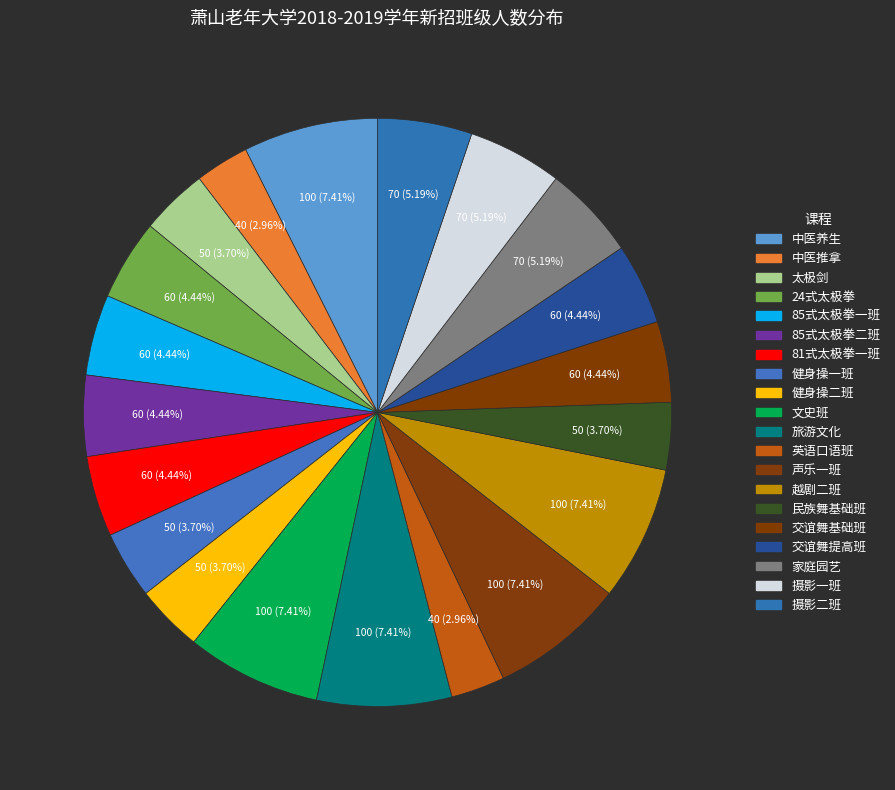

Rank the categories by value from highest to lowest.

中医养生, 文史班, 旅游文化, 声乐一班, 越剧二班, 家庭园艺, 摄影一班, 摄影二班, 24式太极拳, 85式太极拳一班, 85式太极拳二班, 81式太极拳一班, 交谊舞基础班, 交谊舞提高班, 太极剑, 健身操一班, 健身操二班, 民族舞基础班, 中医推拿, 英语口语班